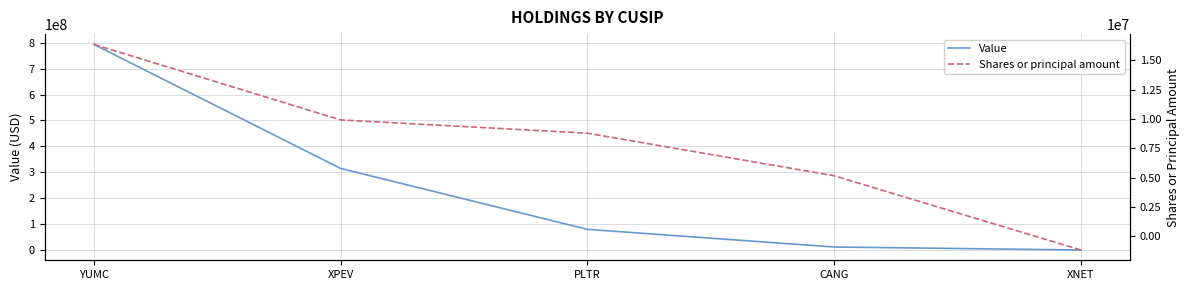

At how many categories does at least one series exceed 351191068?

1